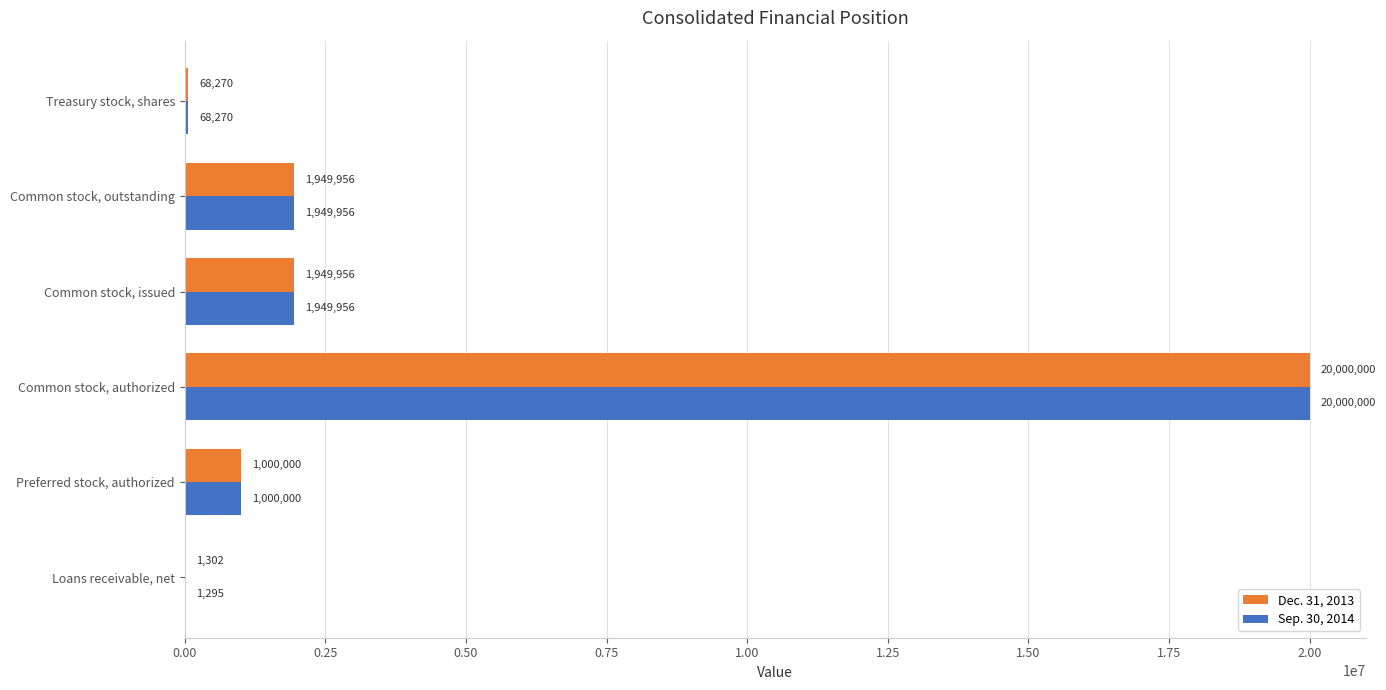

Which series has the largest range (max minus min)?

Sep. 30, 2014